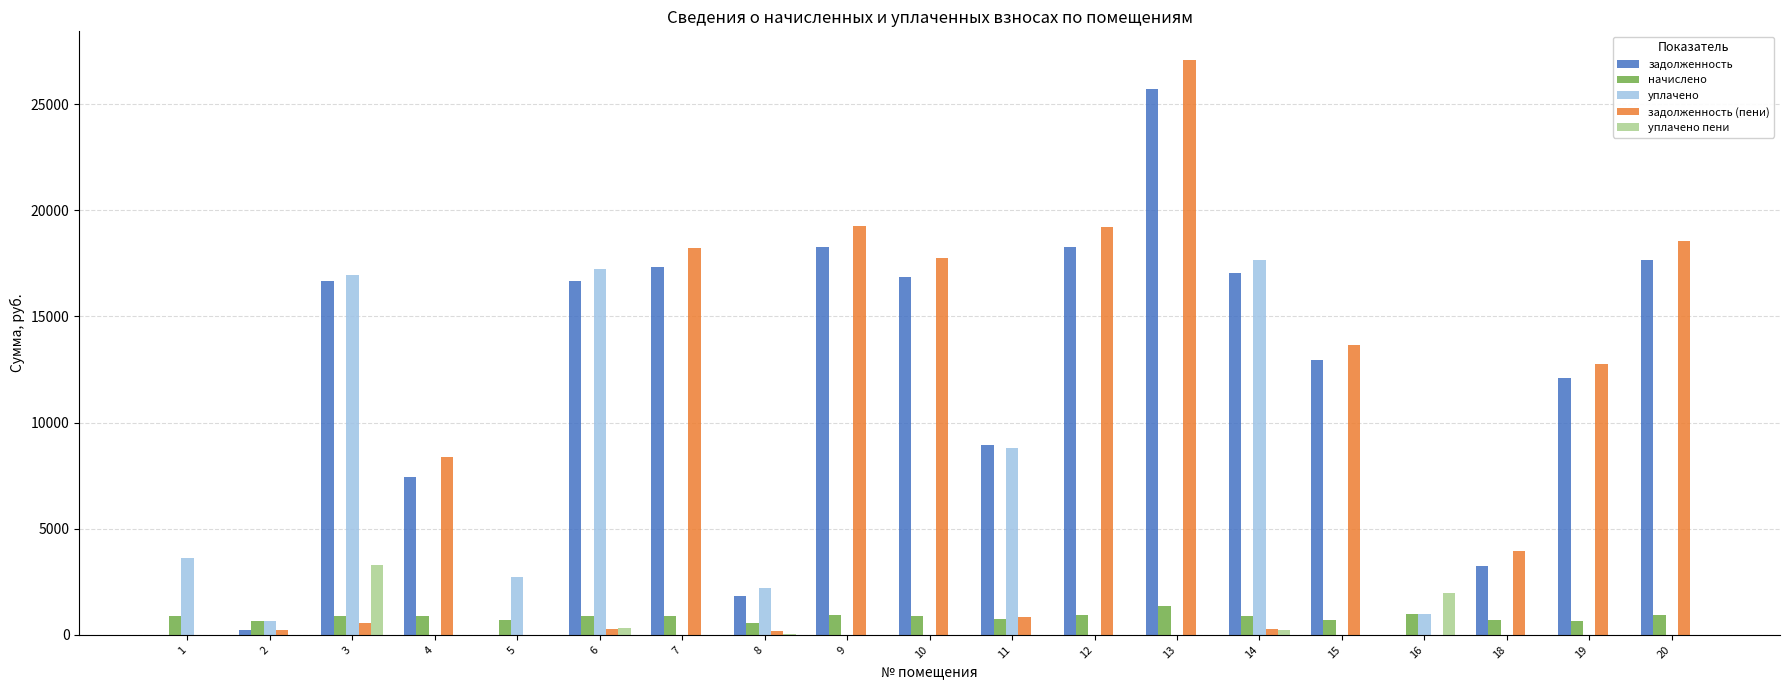

Which series has the largest total across all categories?

задолженность